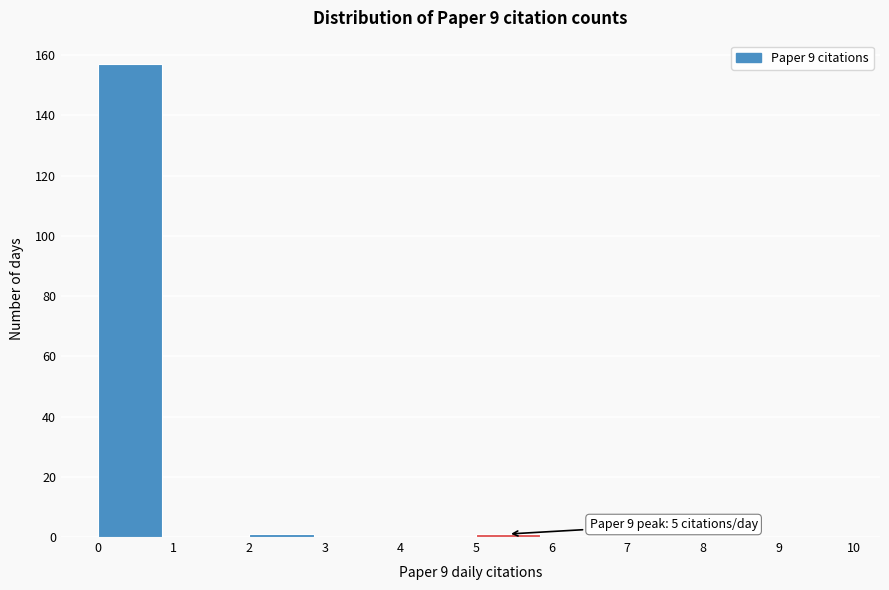

Which range on the x-axis has the tallest bar?

0 to 1